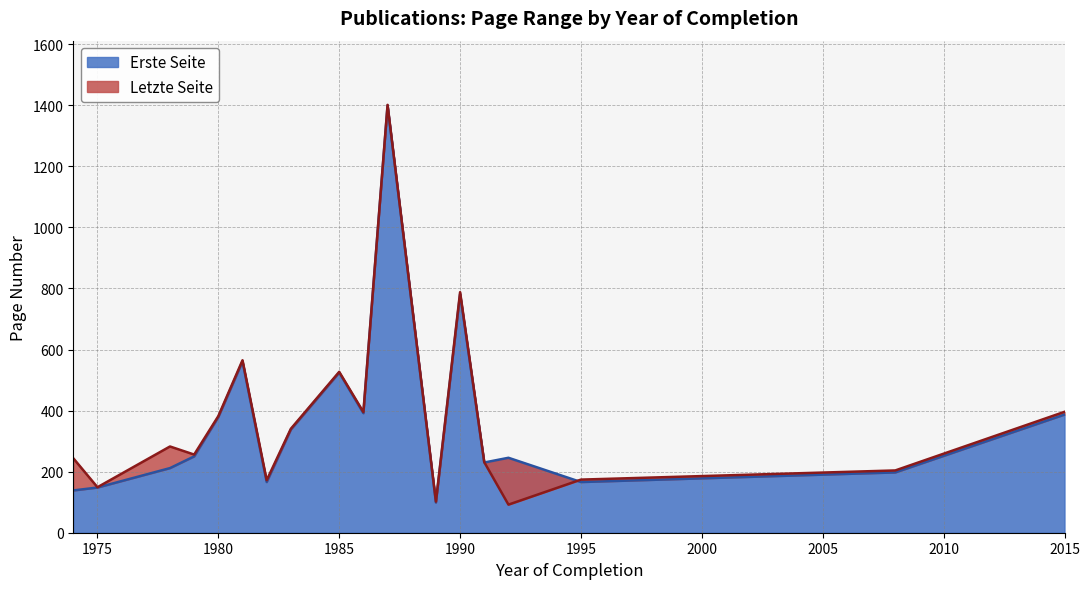

How many lines are shown in the chart?

2